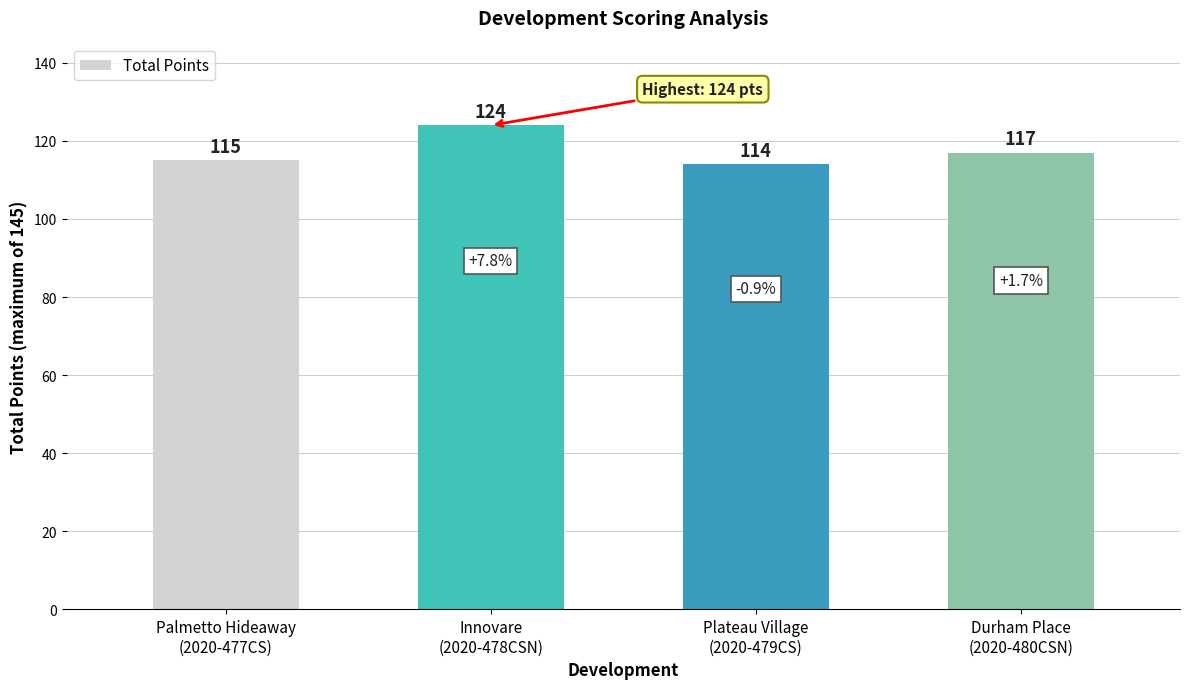

Where is the data nearest to the value 119?

Durham Place
(2020-480CSN)